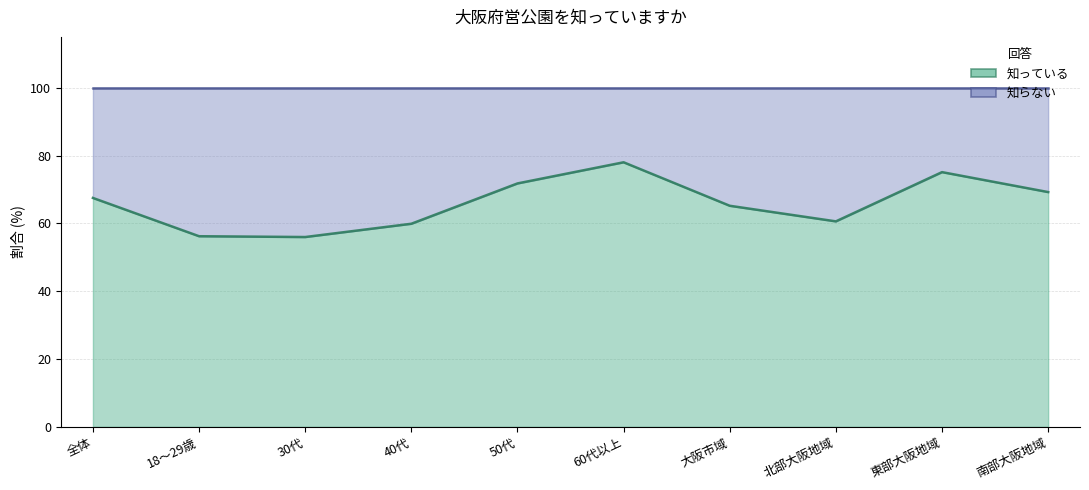

Reading right to left, extract all data points from this chart.

69.2	75.1	60.6	65.2	78.0	71.8	59.9	56.0	56.2	67.5